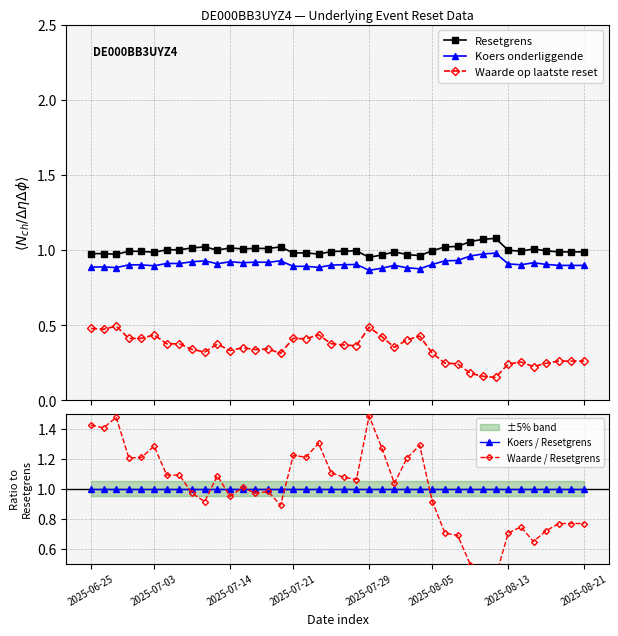

The value of Koers onderliggende at 13 is 0.9. True or false?

True